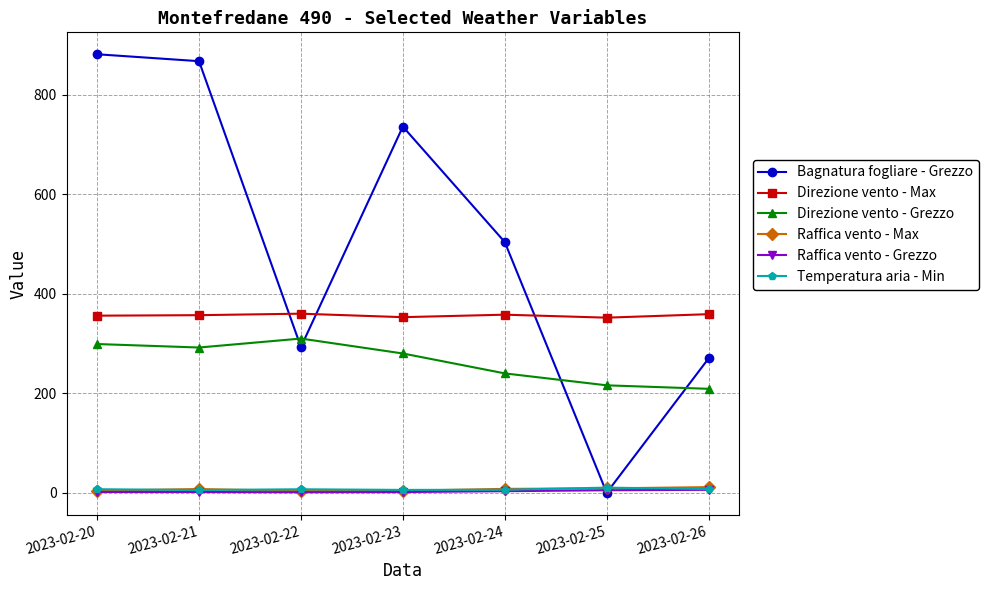

How many times do Bagnatura fogliare - Grezzo and Direzione vento - Grezzo cross each other?

4